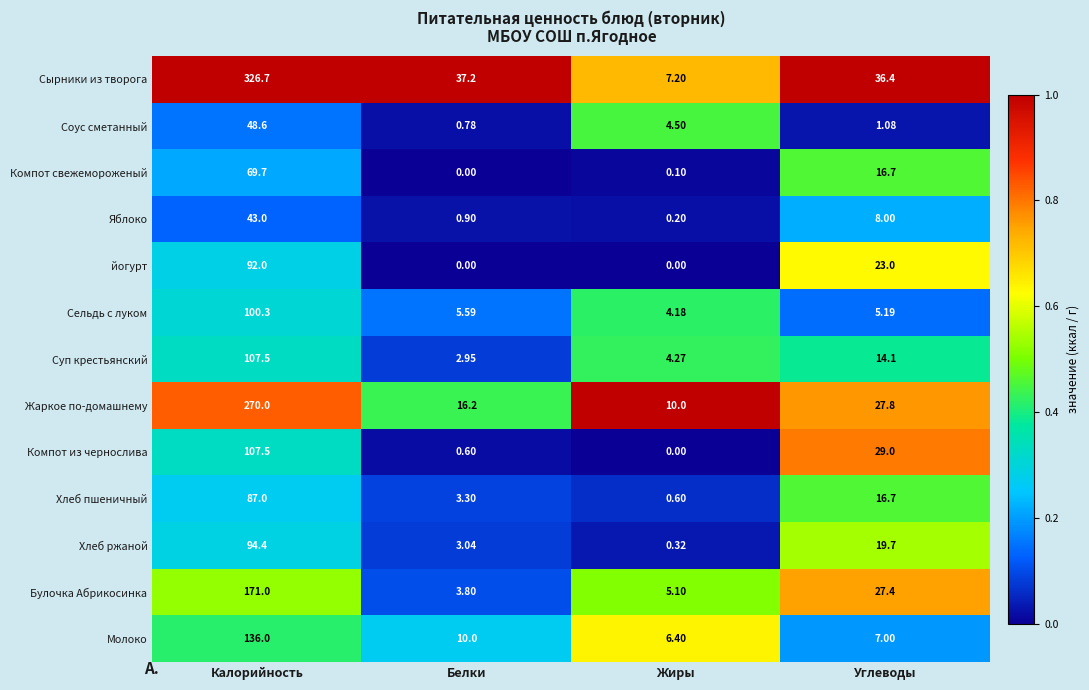

Which series has the widest spread of values?

Сырники из творога